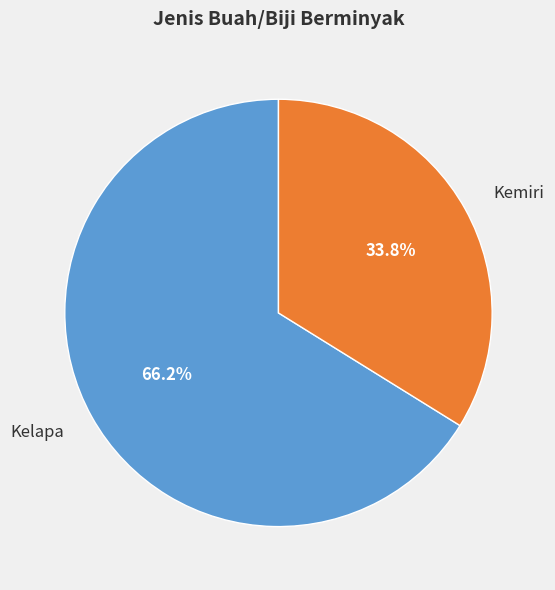

What is the smallest slice in the pie chart?

Kemiri